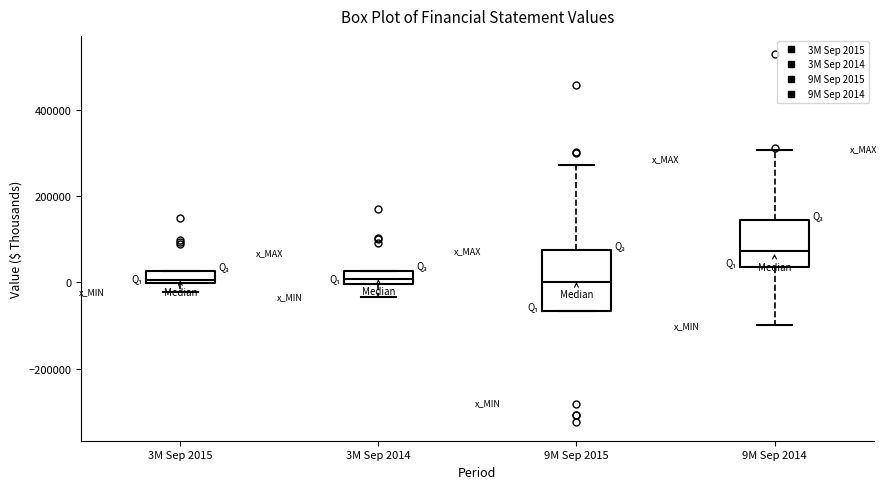

Which box's median line is the highest?

9M Sep 2014